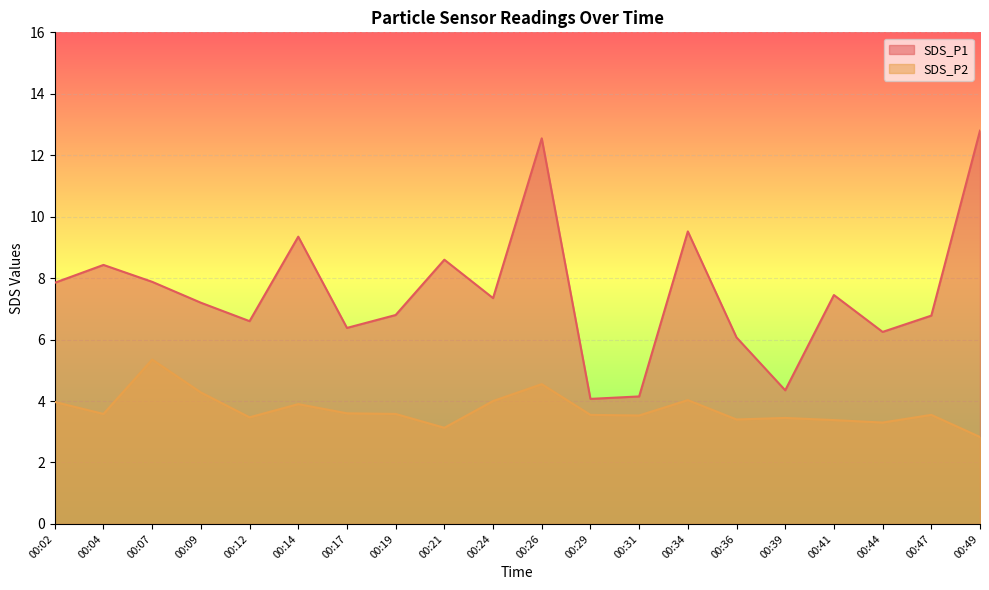

What is the value of the SDS_P1 point at the 12th from the left?

4.1